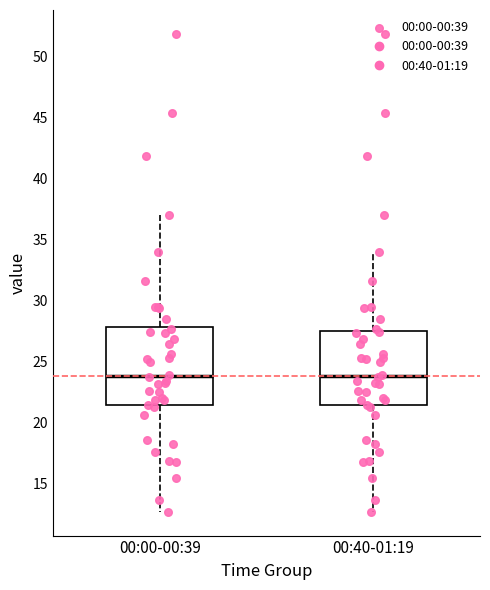

Reading left to right, read every box against the y-axis: the position of its median line, the range the box covers, and the ends of its whiskers. The values are not printed on the chart, so give them approximately, as read against the axis.

00:00-00:39: median 24.0, box 21.5 to 28.0, whiskers 12.5 to 37.0
00:40-01:19: median 24.0, box 21.5 to 27.5, whiskers 12.5 to 34.0